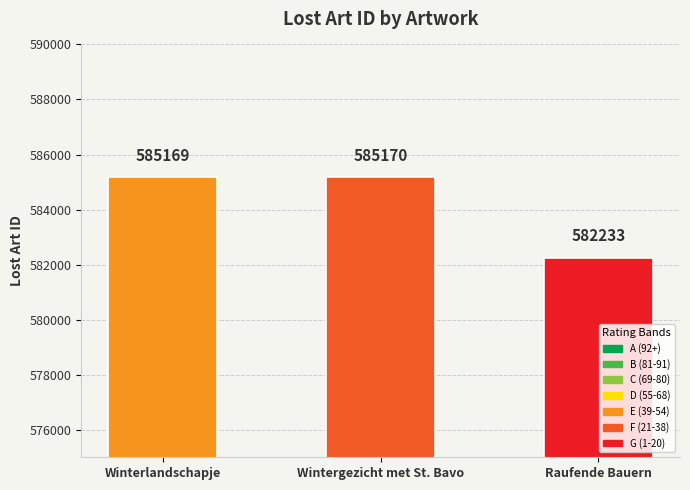

List the labels in order of value, smallest first.

Raufende Bauern, Winterlandschapje, Wintergezicht met St. Bavo